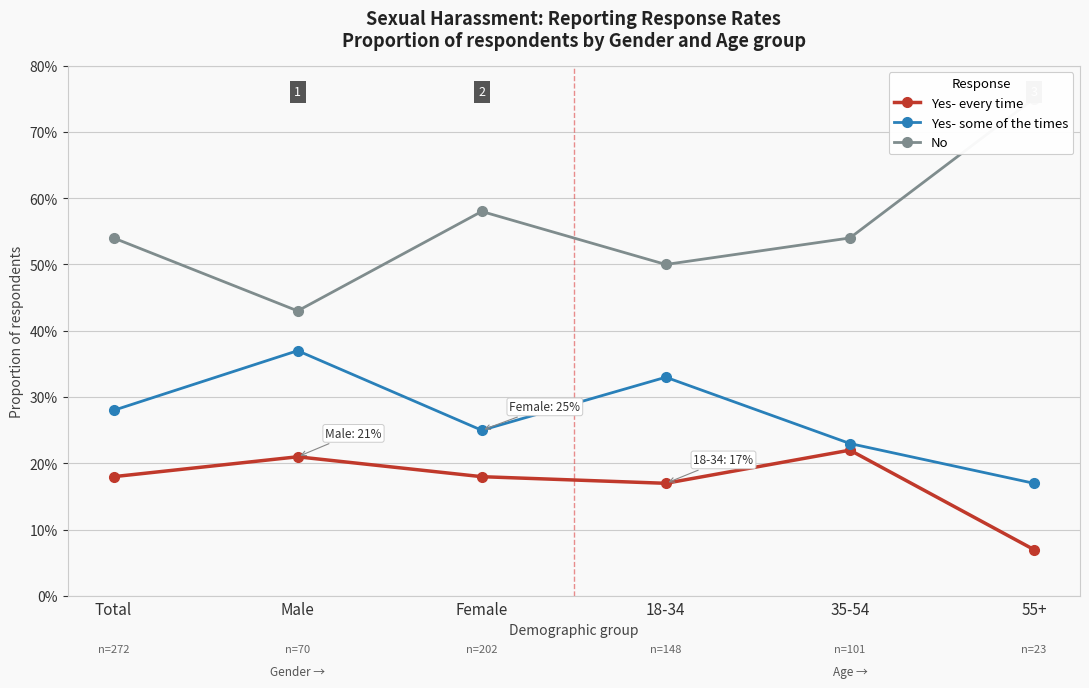

The No series shows 0.6 at Female. True or false?

True